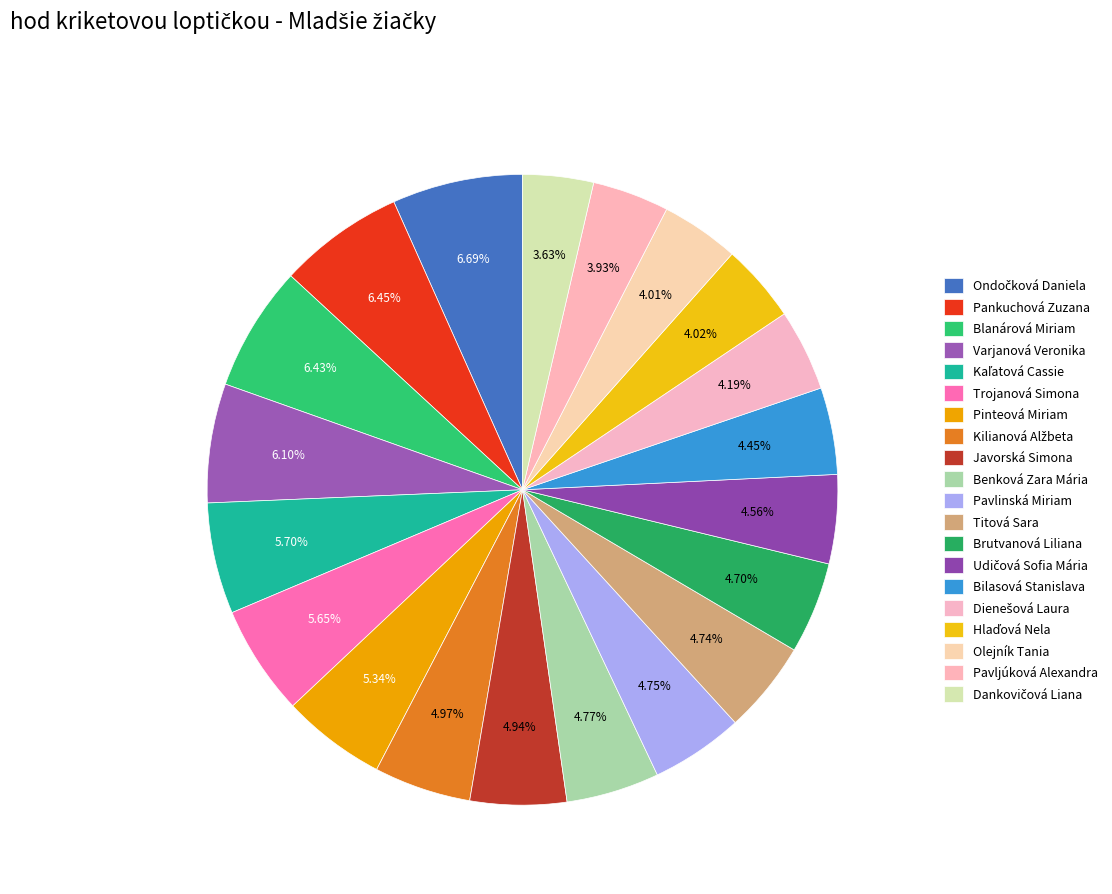

Does any single category account for the majority?

No